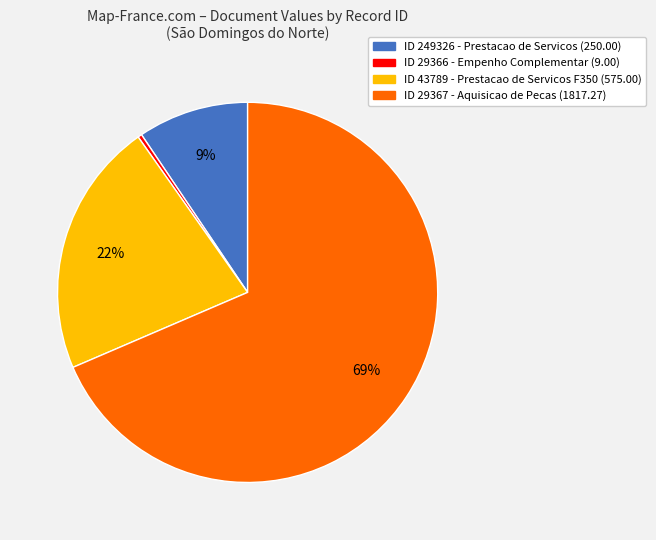

To the nearest percent, what is the average slice percentage?

25%